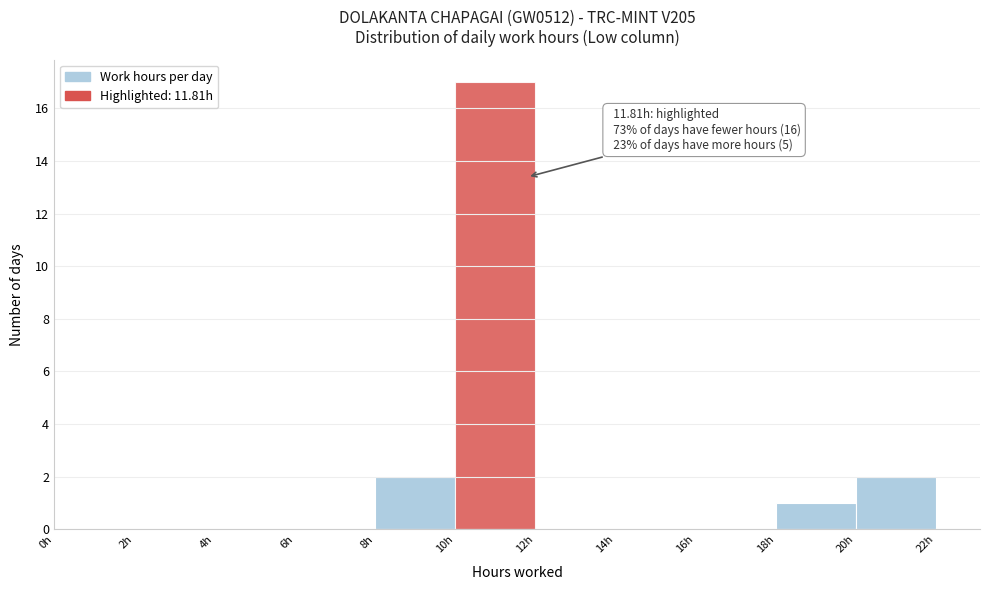

Over which range of the x-axis is the bar tallest?

10 to 12